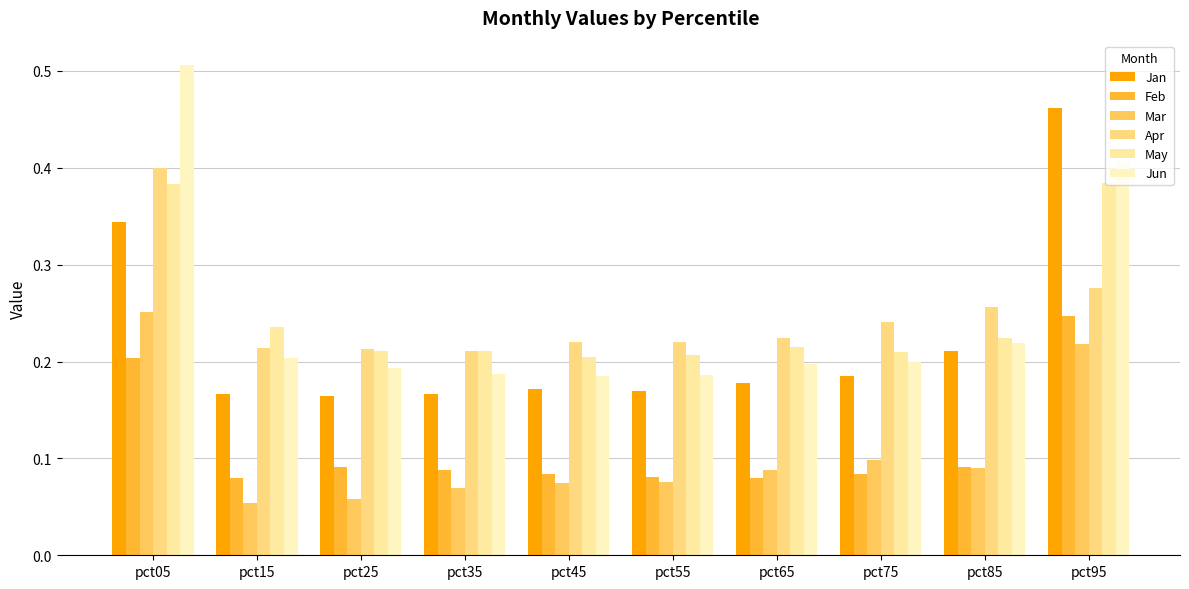

What is the lowest value of the Jan series?

0.2